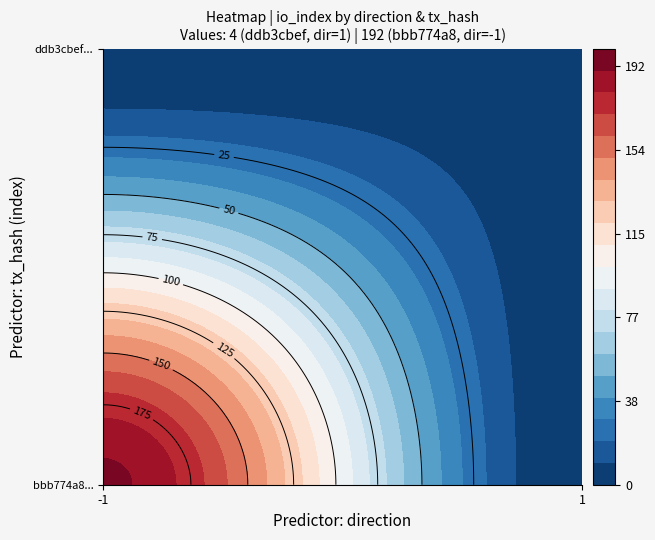

Is it true that ddb3cbefa23f1664043f642e10846be759d8666 equals 4 at io_index?

True